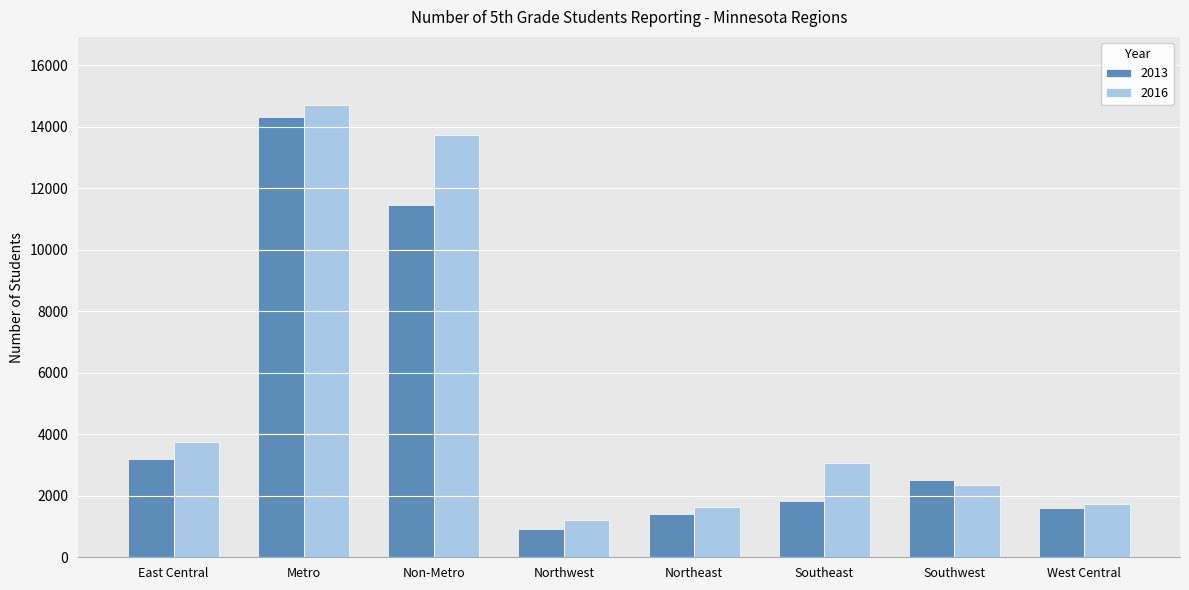

Read the 2016 value at Non-Metro, to the nearest 50.

13750